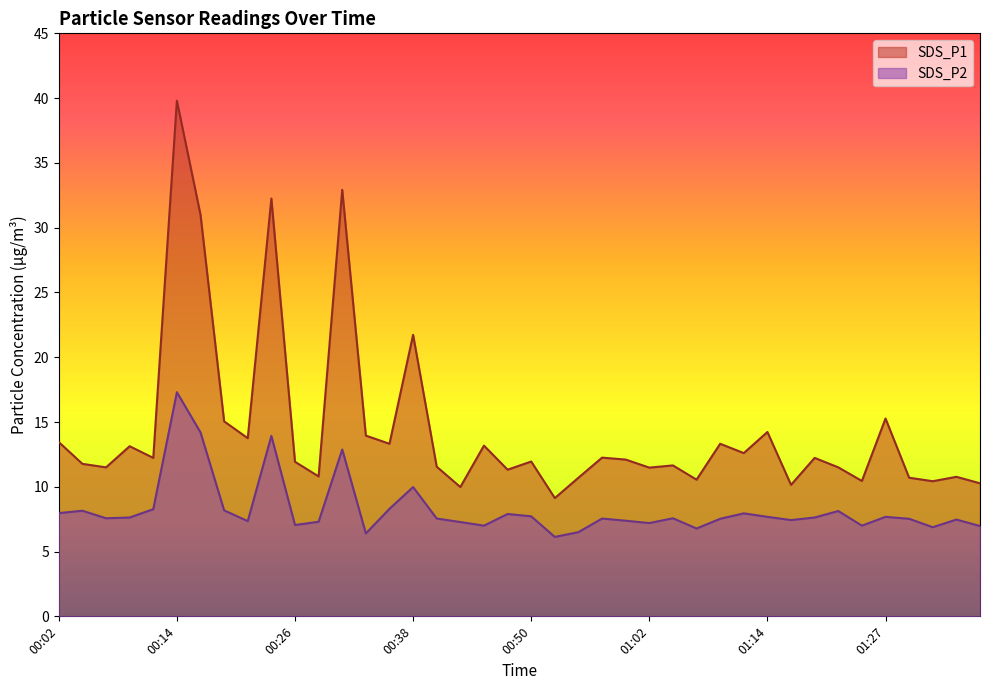

What is the difference between the highest and lowest values at 01:07?

3.8